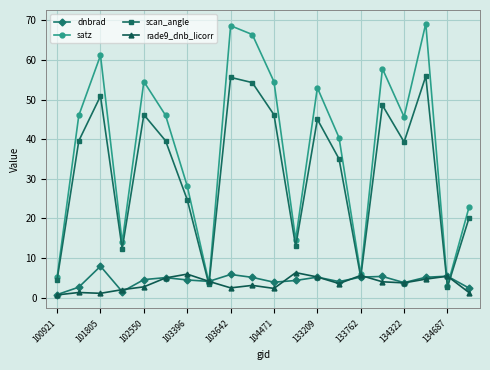

How many lines are shown in the chart?

4